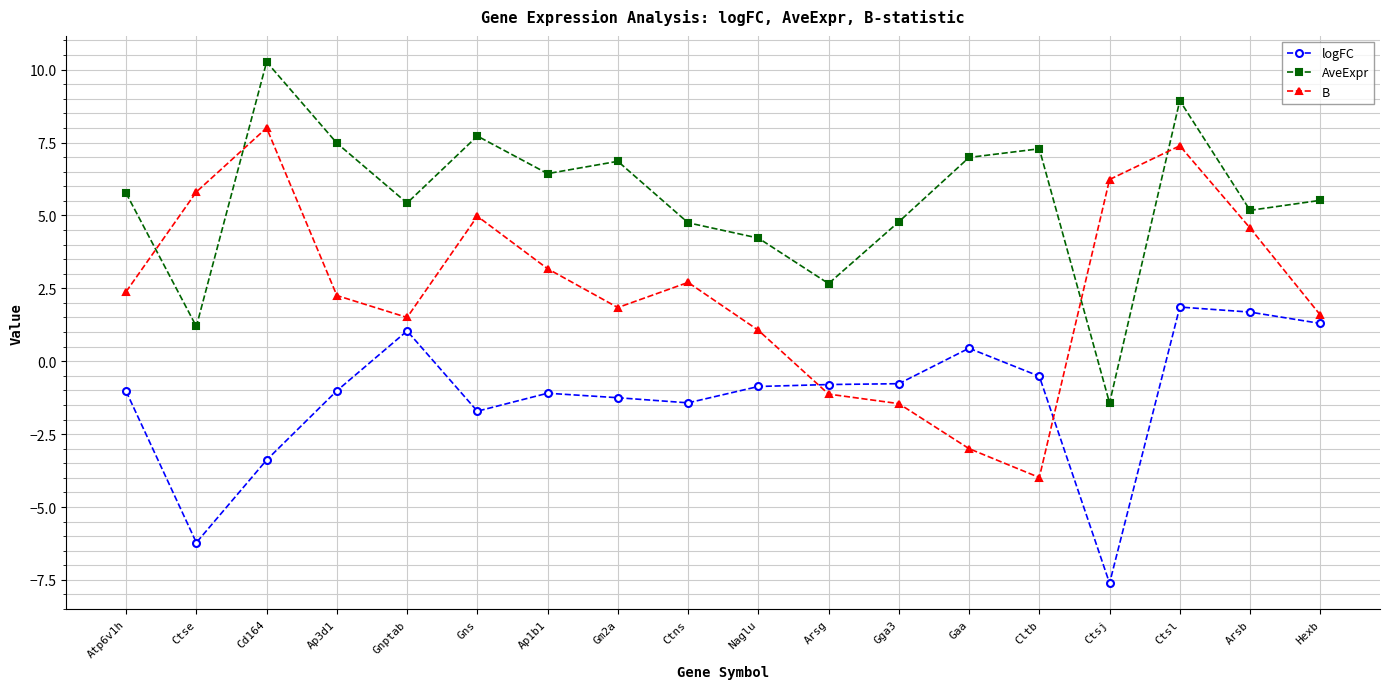

Where is AveExpr nearest to the value 4?

Naglu